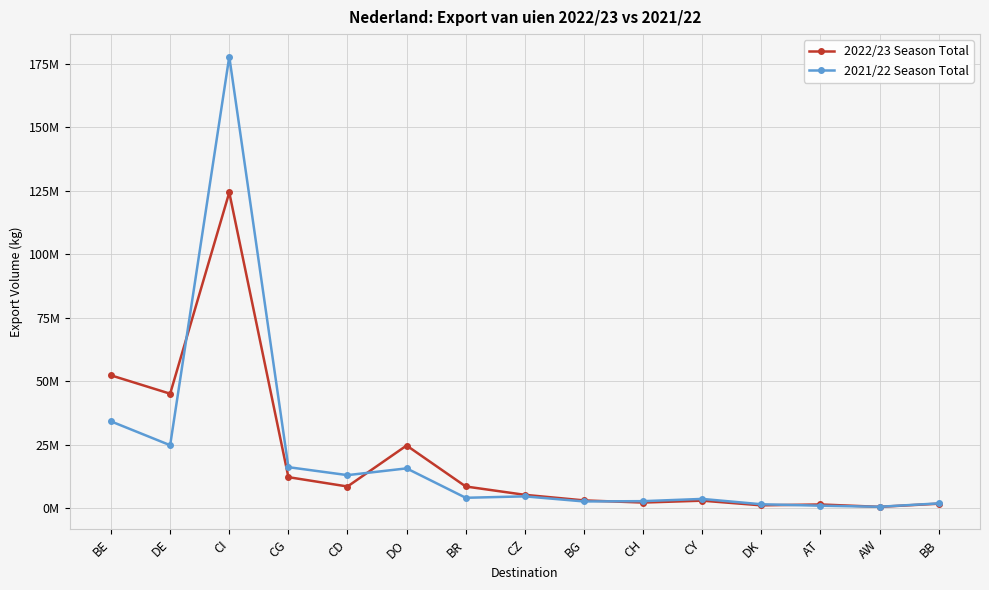

Does the chart have visible grid lines?

Yes